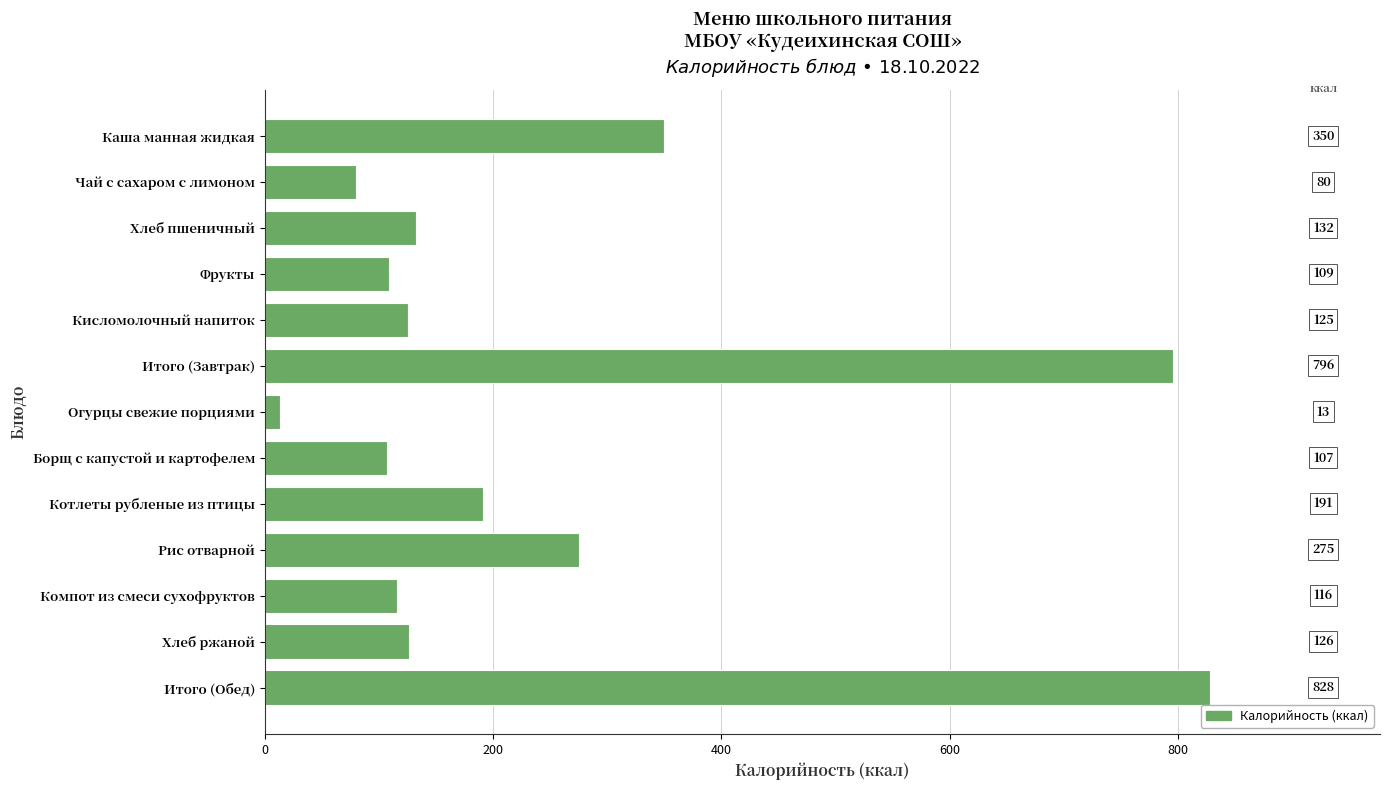

List the labels in order of value, largest first.

Итого (Обед), Итого (Завтрак), Каша манная жидкая, Рис отварной, Котлеты рубленые из птицы, Хлеб пшеничный, Хлеб ржаной, Кисломолочный напиток, Компот из смеси сухофруктов, Фрукты, Борщ с капустой и картофелем, Чай с сахаром с лимоном, Огурцы свежие порциями